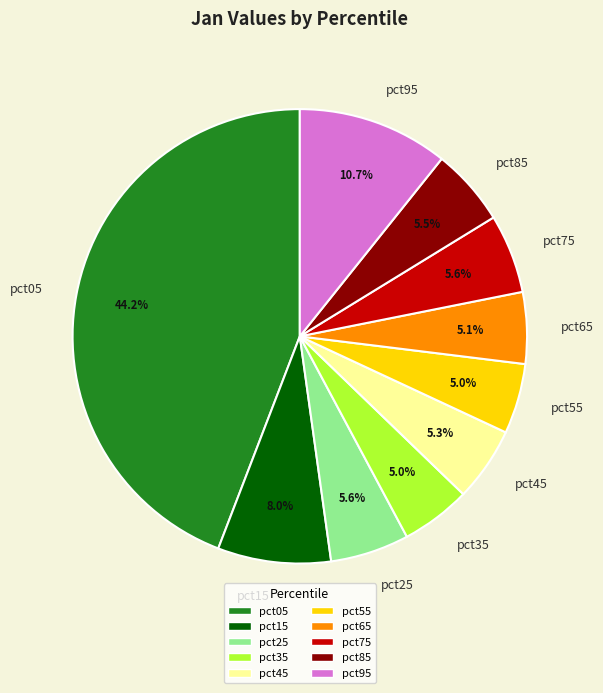

To the nearest percent, what is the difference between the largest and smallest slice percentages?

39%